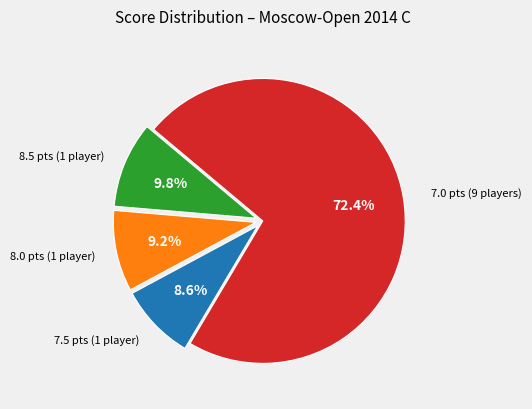

Does any single category account for the majority?

Yes